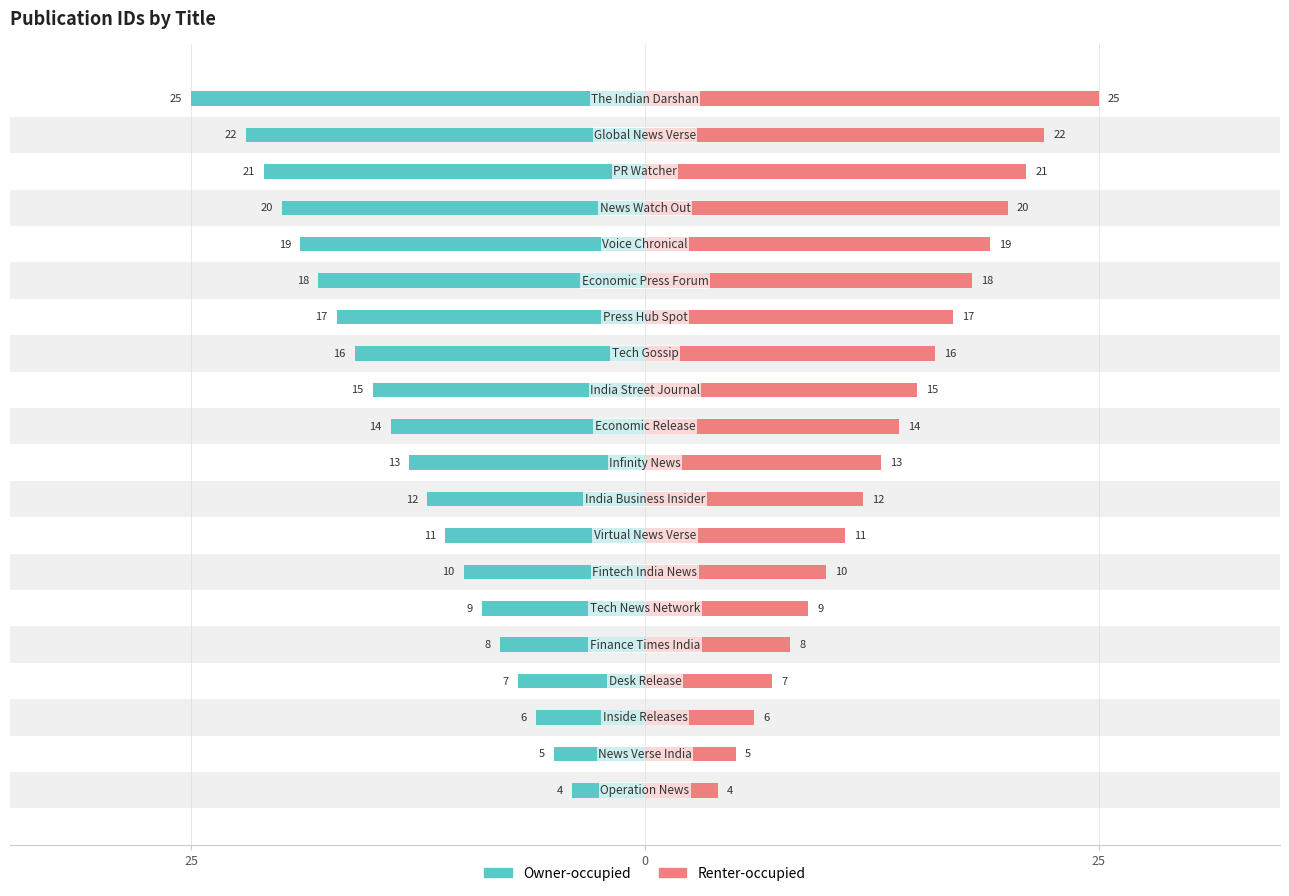

Which series has the largest total across all categories?

Renter-occupied